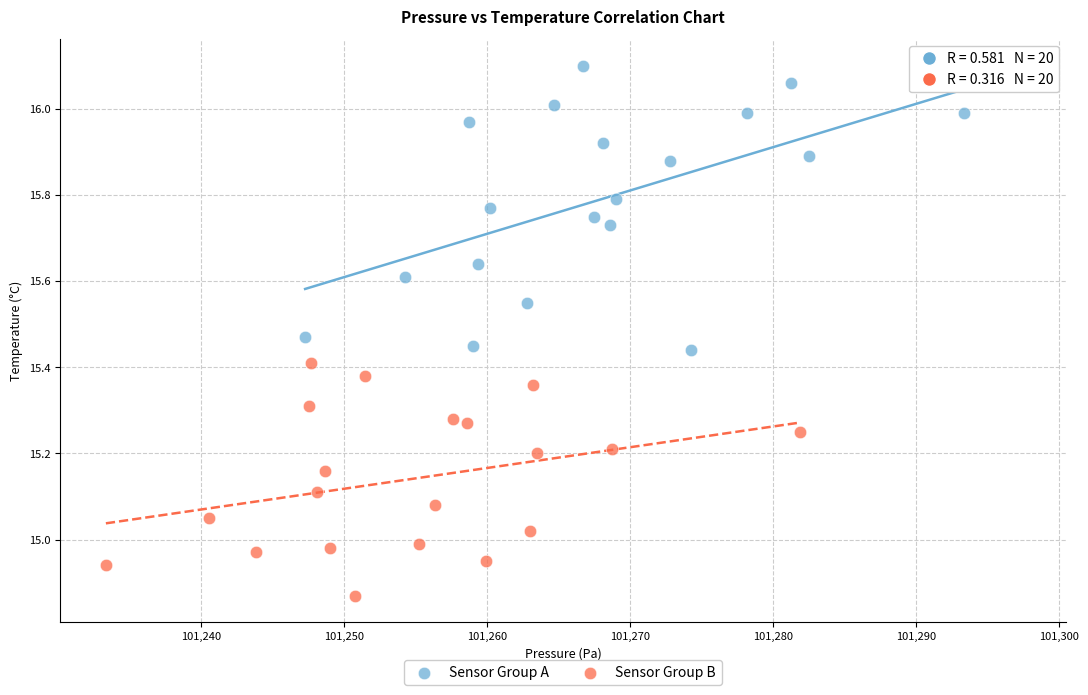

Which series reaches the maximum Y coordinate?

Sensor Group A